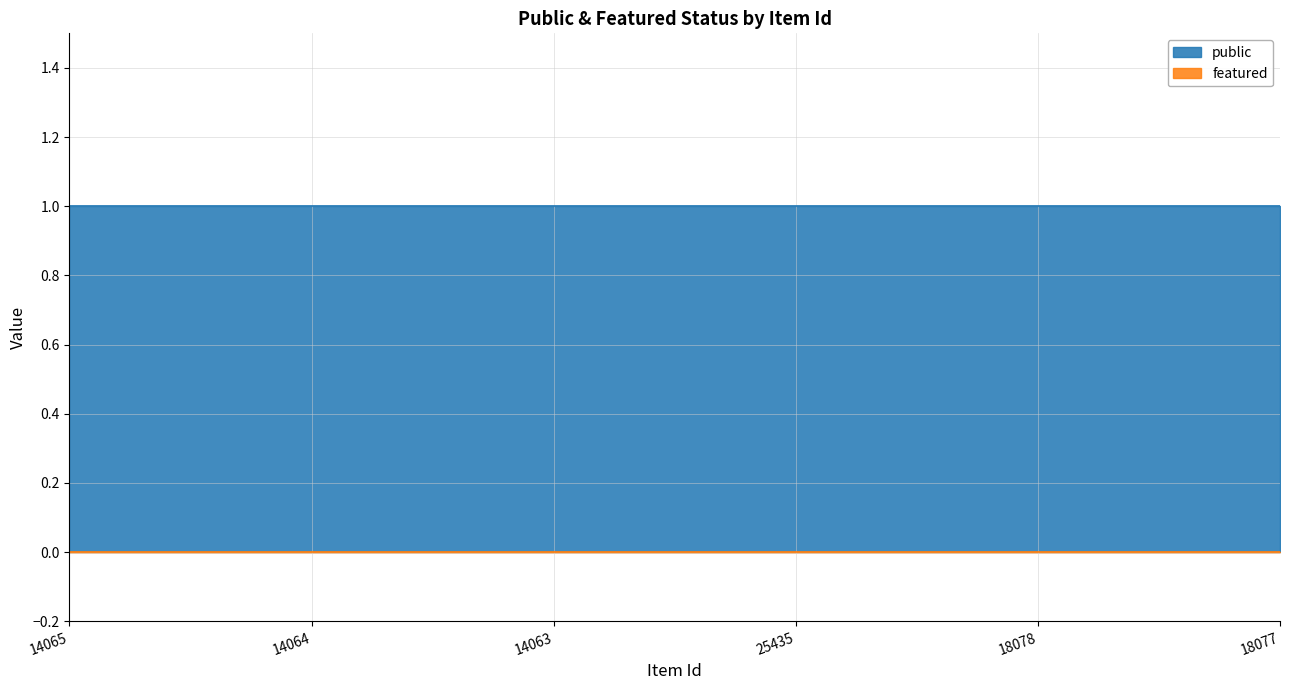

At which label does featured reach its peak?

14065